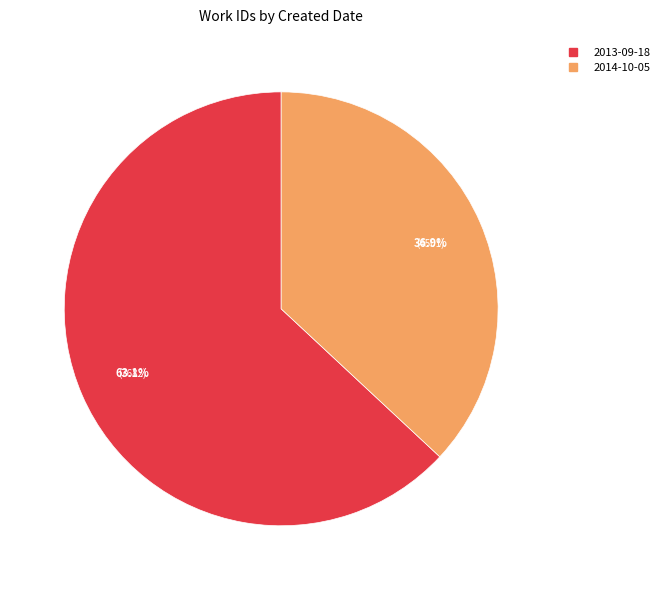

The 2013-09-18 slice represents 68% of the pie. True or false?

False